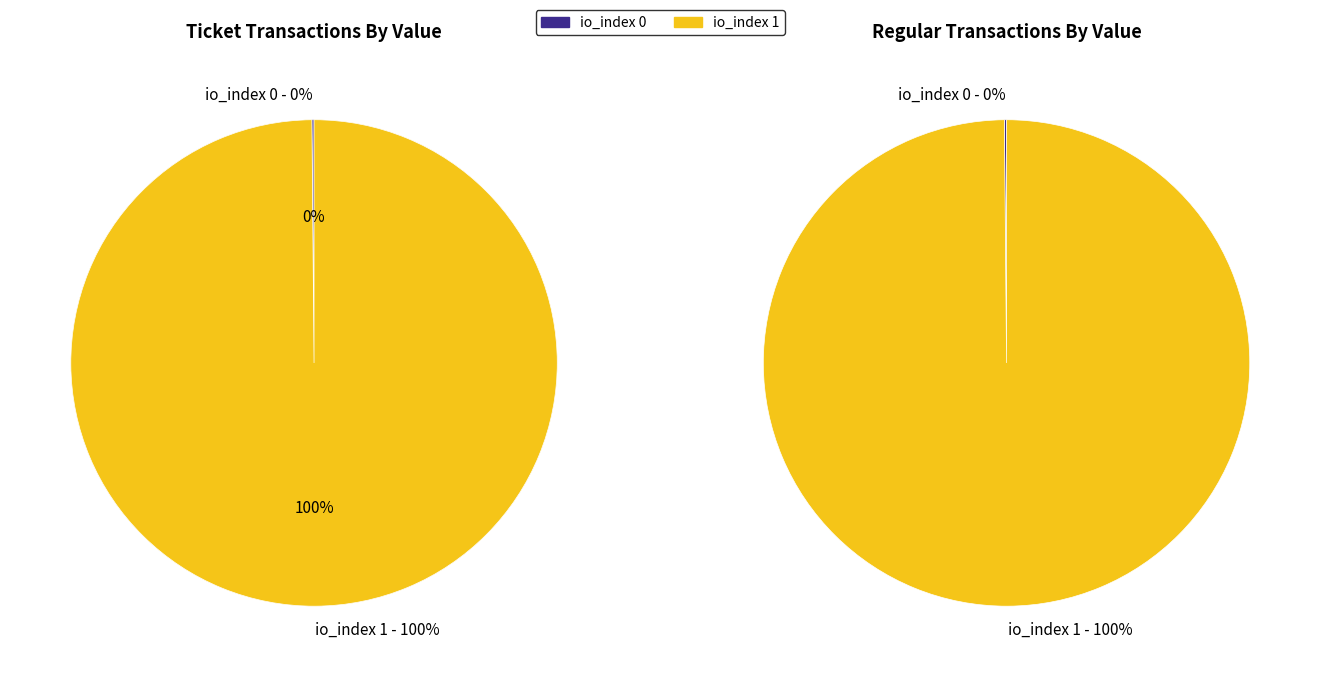

Which category has the smallest portion of the pie?

io_index 0